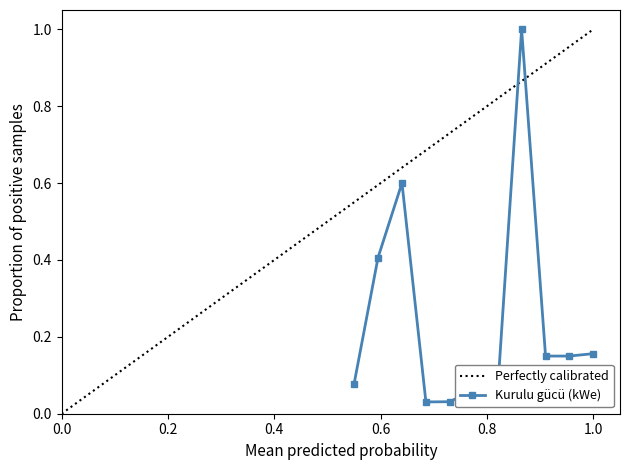

What is the average value?

0.2